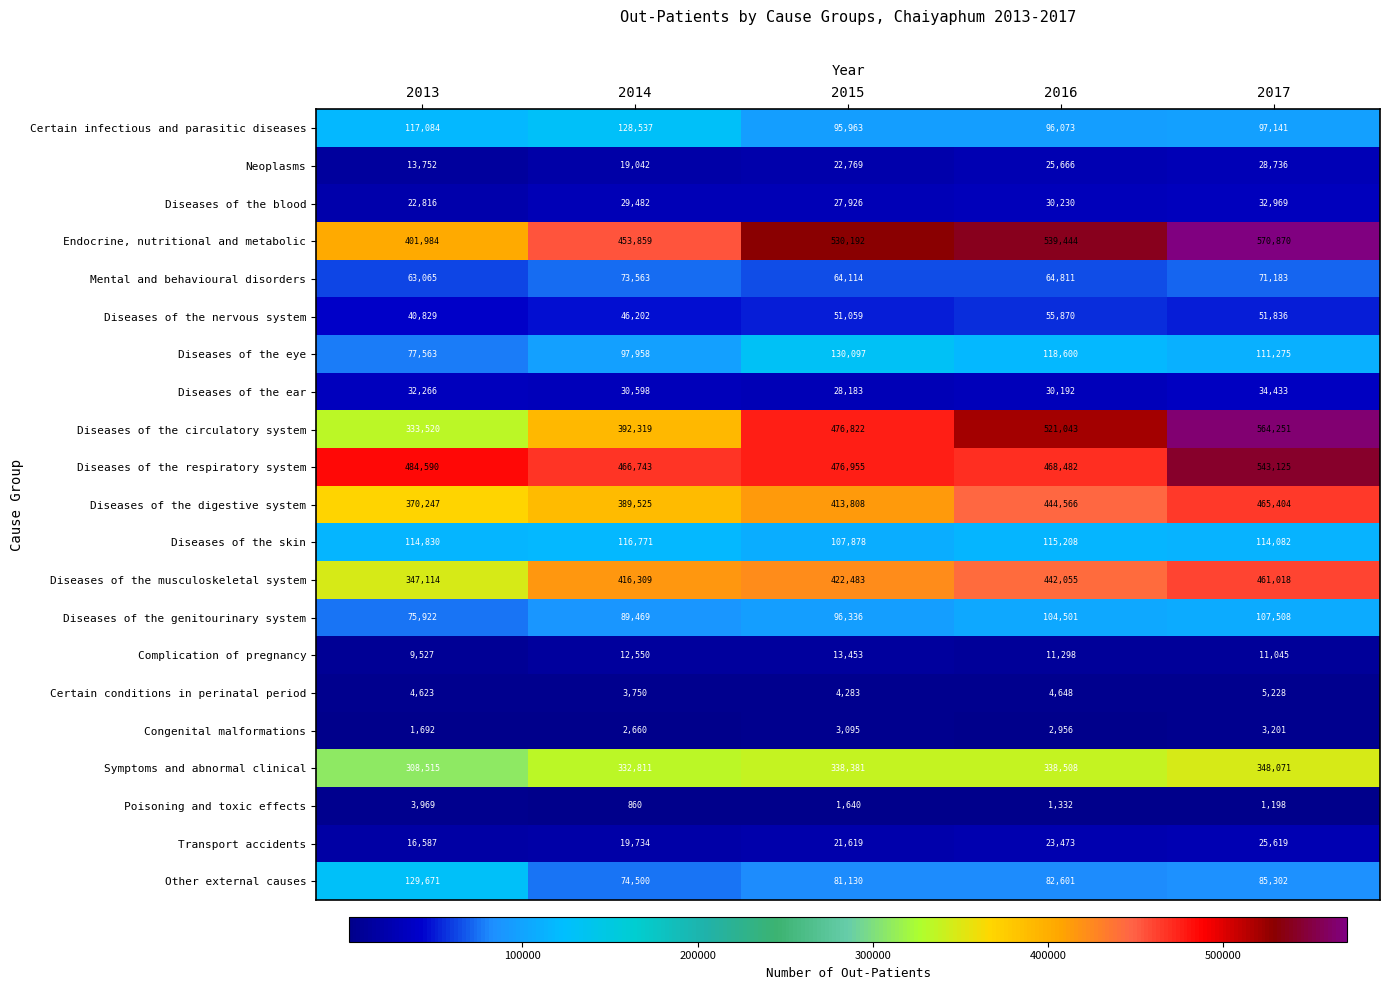

Count the number of data series in this chart.

21